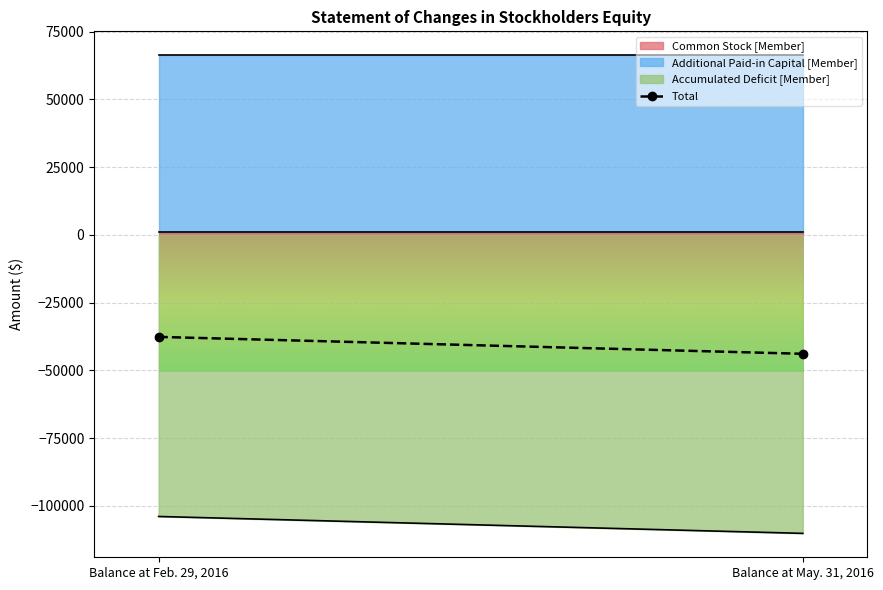

True or false: the data shows -37656 at Balance at Feb. 29, 2016.

True